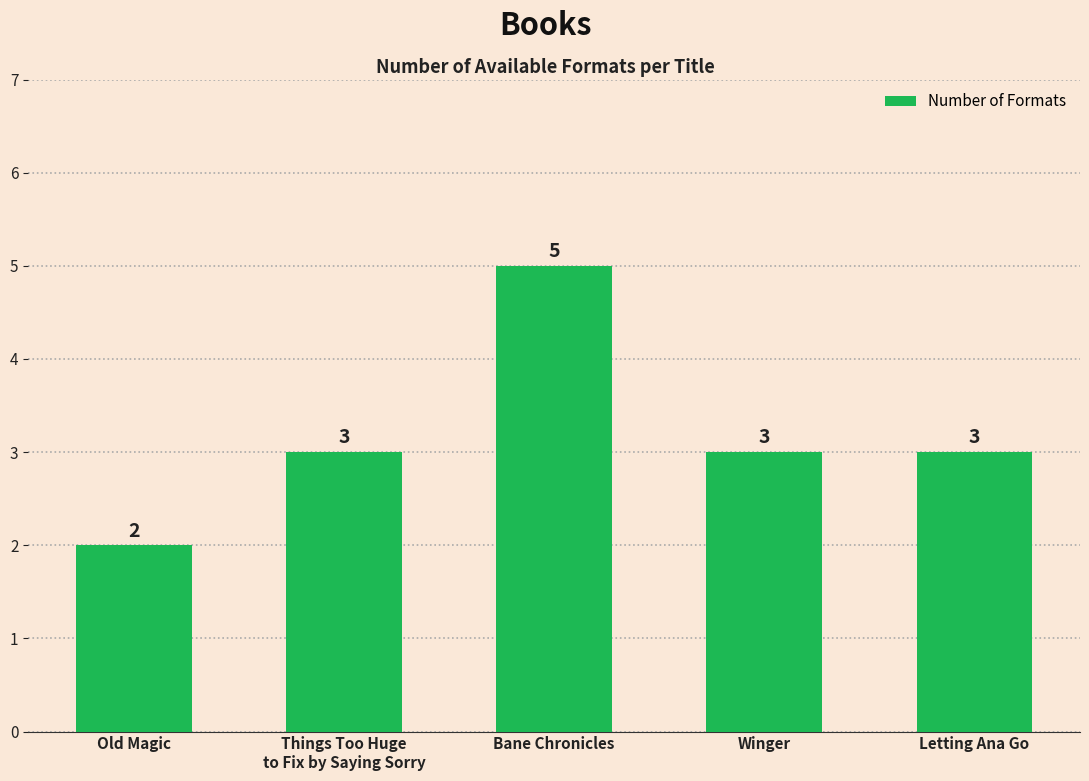

What is the difference between the second highest and minimum values?

1